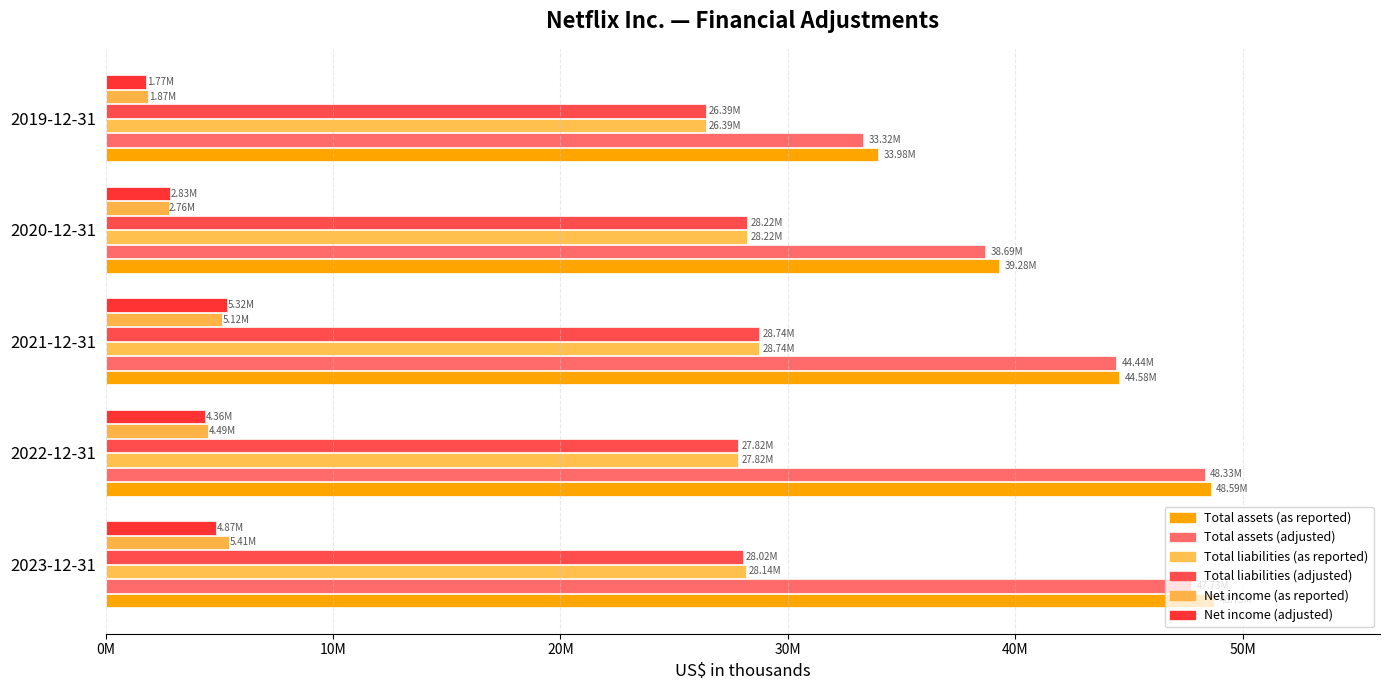

At which label is Total assets (adjusted) closest to 40825366?

2020-12-31